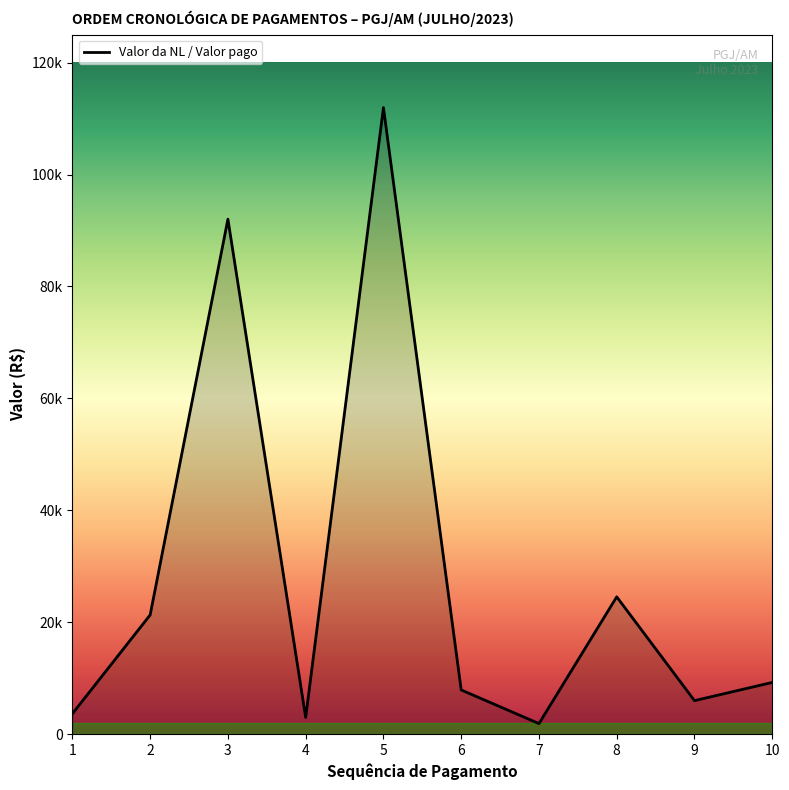

The chart shows a value of 111967.7 at 5. True or false?

True